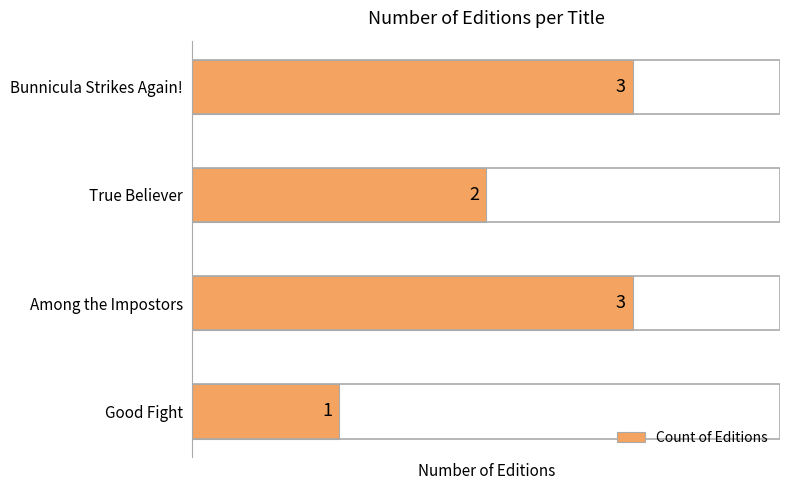

Reading top to bottom, list all the values displayed in this chart.

3	2	3	1